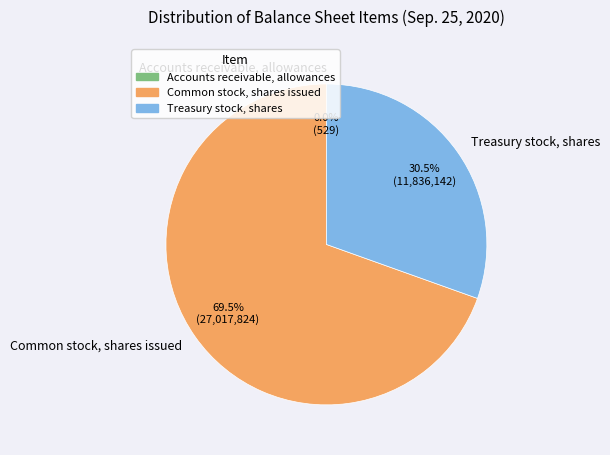

What is the majority slice?

Common stock, shares issued